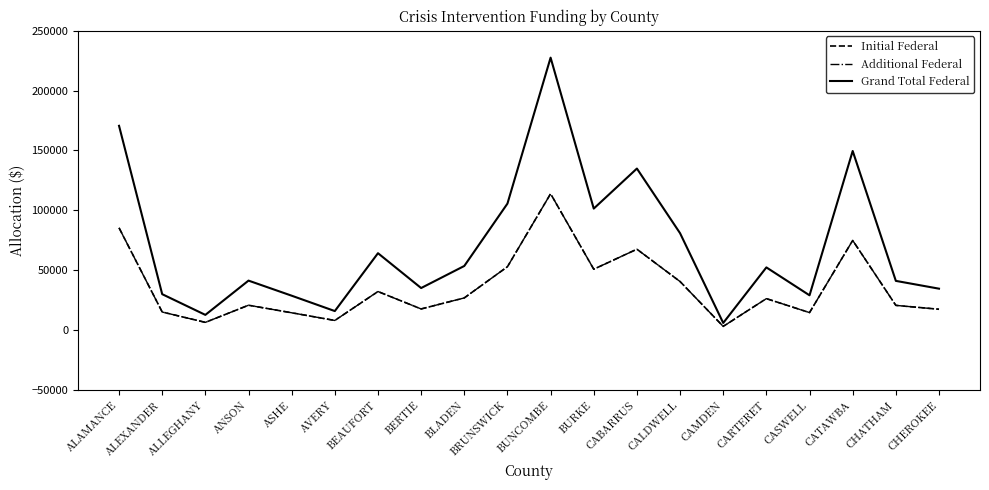

In Additional Federal, how many points are higher than both neighbors (excluding endpoints)?

6